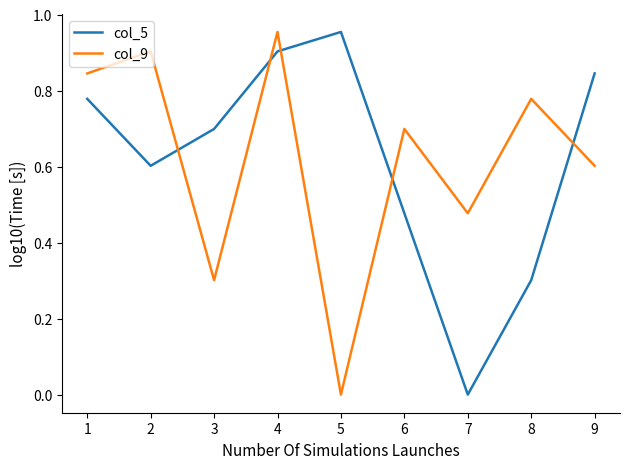

How many series are shown in this chart?

2